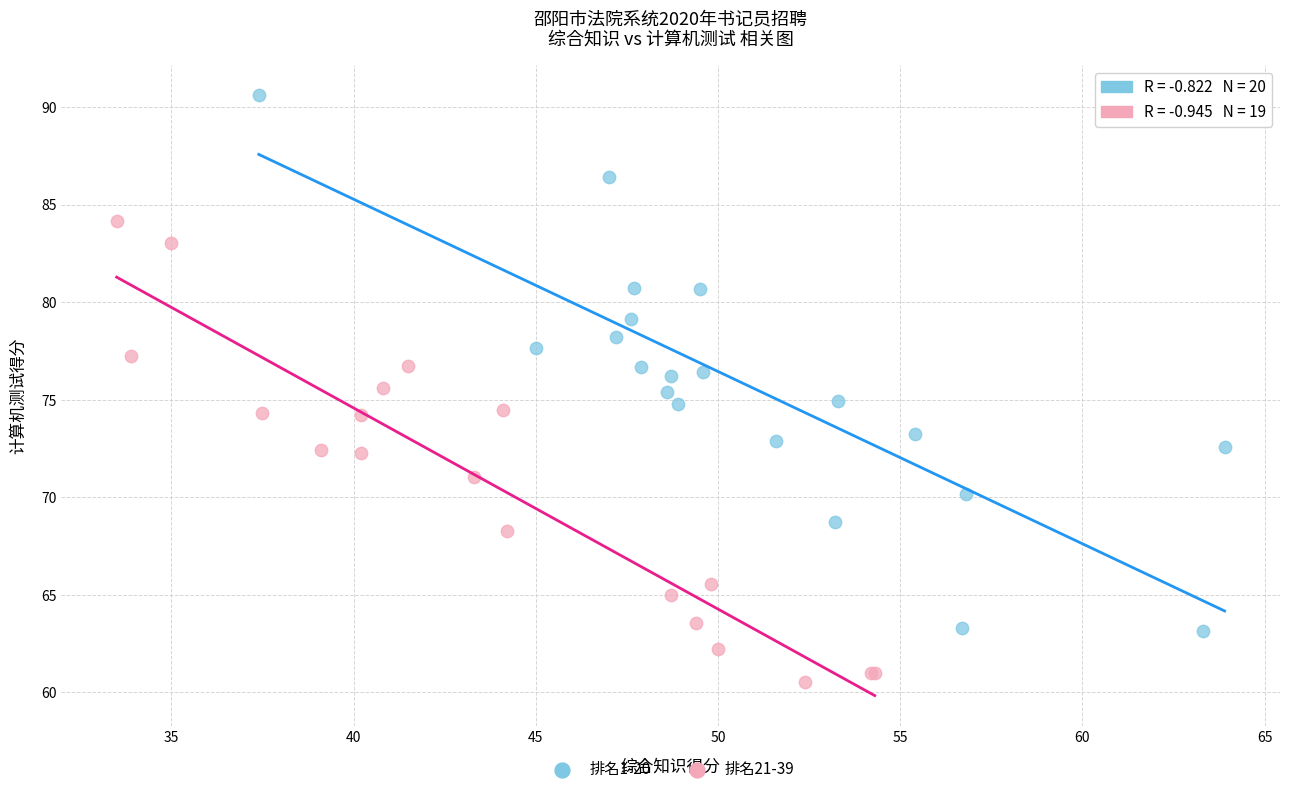

Which series has the largest Y range (max minus min)?

排名1-20